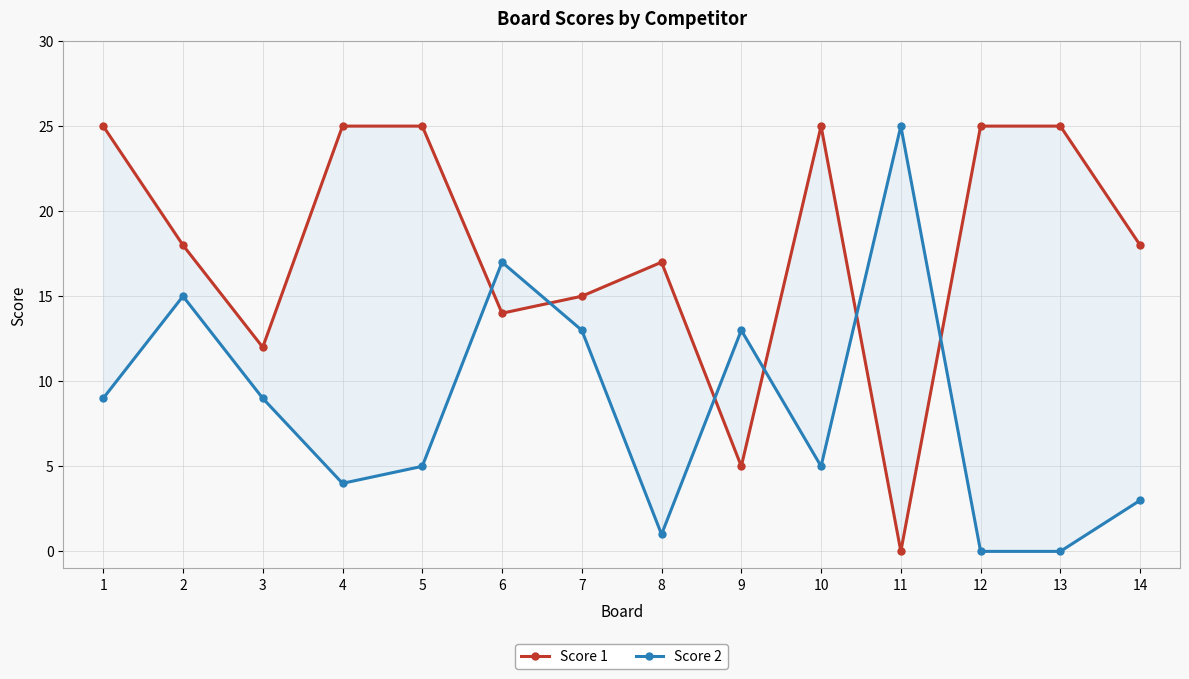

Is it true that Score 1 equals 18 at 2?

True